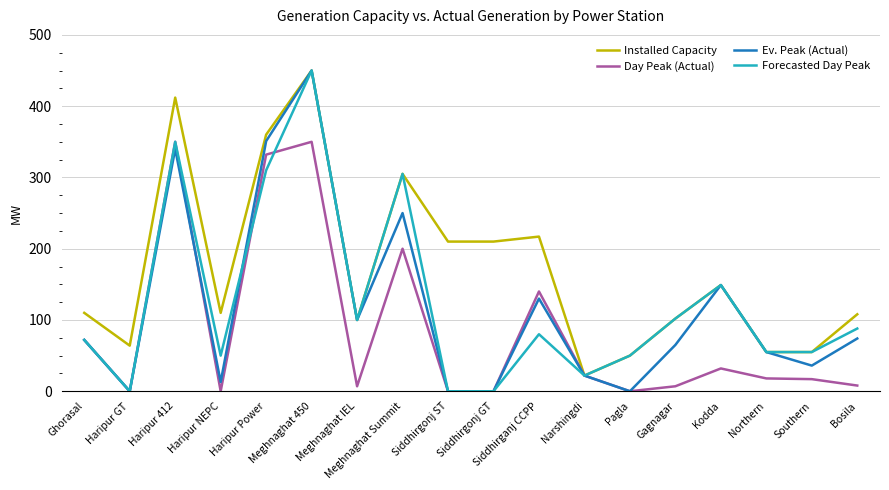

How many series are shown in this chart?

4